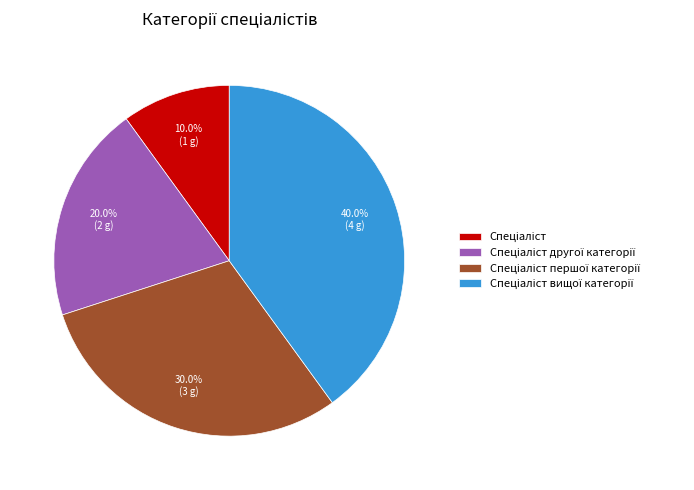

Is there any slice that represents more than half of the pie?

No